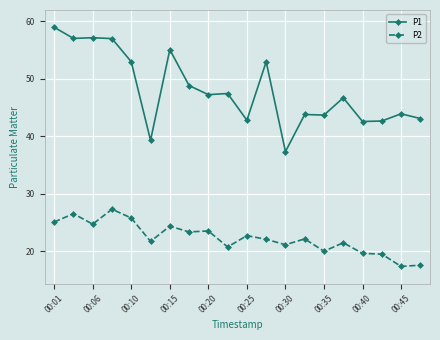

What is the value of the P2 point at the 10th from the left?

20.8